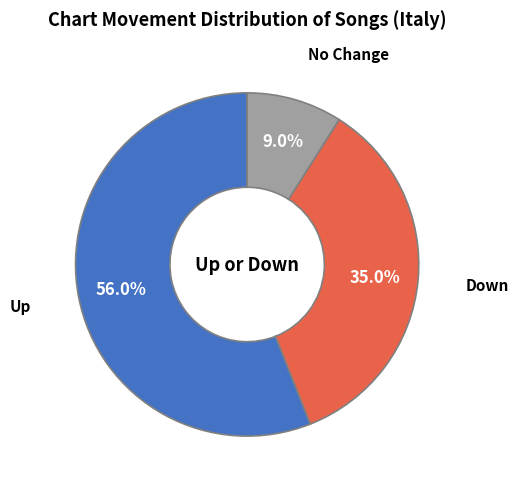

Is the sum of Down and No Change greater than half?

No